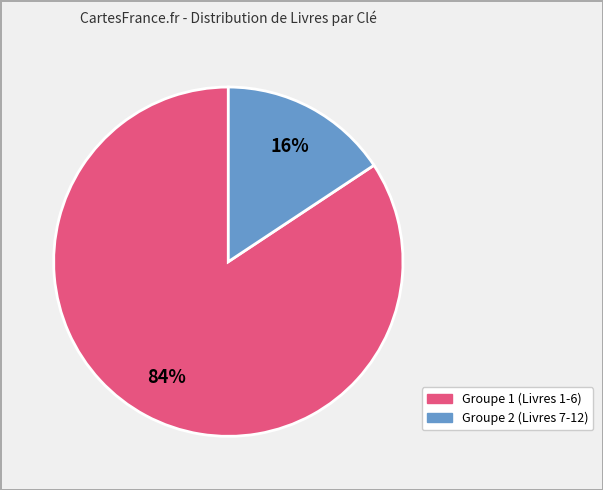

To the nearest percent, what is the average slice percentage?

50%